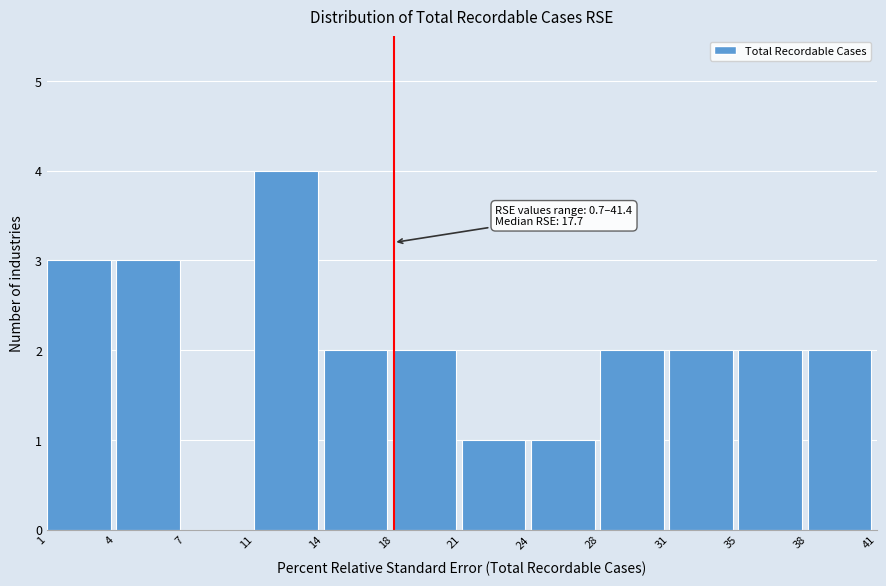

Reading left to right, extract all data points from this chart.

1=3	4=3	7=0	11=4	14=2	18=2	21=1	24=1	28=2	31=2	35=2	38=2